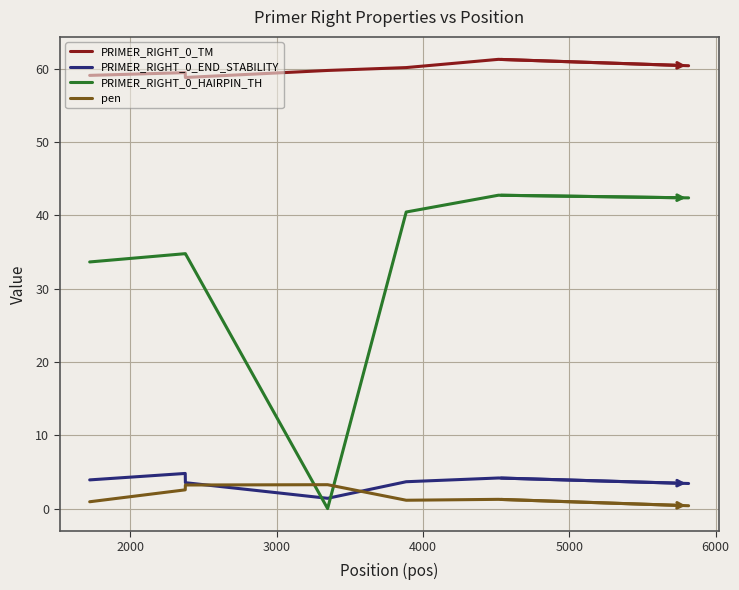

Which series has the largest range (max minus min)?

PRIMER_RIGHT_0_HAIRPIN_TH